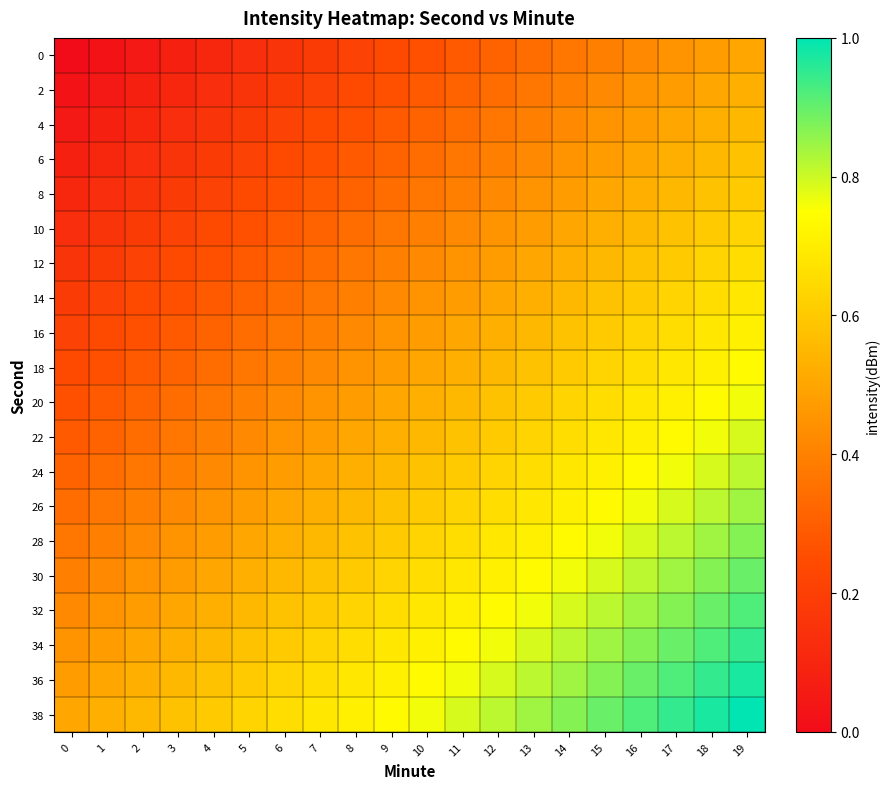

Reading left to right, extract all data points from this chart.

0: 0=0.0	1=0.0	2=0.1	3=0.1	4=0.1	5=0.1	6=0.2	7=0.2	8=0.2	9=0.2	10=0.3	11=0.3	12=0.3	13=0.3	14=0.4	15=0.4	16=0.4	17=0.4	18=0.5	19=0.5
2: 0=0.0	1=0.1	2=0.1	3=0.1	4=0.1	5=0.2	6=0.2	7=0.2	8=0.2	9=0.3	10=0.3	11=0.3	12=0.3	13=0.4	14=0.4	15=0.4	16=0.4	17=0.5	18=0.5	19=0.5
4: 0=0.1	1=0.1	2=0.1	3=0.1	4=0.2	5=0.2	6=0.2	7=0.2	8=0.3	9=0.3	10=0.3	11=0.3	12=0.4	13=0.4	14=0.4	15=0.4	16=0.5	17=0.5	18=0.5	19=0.6
6: 0=0.1	1=0.1	2=0.1	3=0.2	4=0.2	5=0.2	6=0.2	7=0.3	8=0.3	9=0.3	10=0.3	11=0.4	12=0.4	13=0.4	14=0.4	15=0.5	16=0.5	17=0.5	18=0.6	19=0.6
8: 0=0.1	1=0.1	2=0.2	3=0.2	4=0.2	5=0.2	6=0.3	7=0.3	8=0.3	9=0.3	10=0.4	11=0.4	12=0.4	13=0.4	14=0.5	15=0.5	16=0.5	17=0.6	18=0.6	19=0.6
10: 0=0.1	1=0.2	2=0.2	3=0.2	4=0.2	5=0.3	6=0.3	7=0.3	8=0.3	9=0.4	10=0.4	11=0.4	12=0.4	13=0.5	14=0.5	15=0.5	16=0.6	17=0.6	18=0.6	19=0.6
12: 0=0.2	1=0.2	2=0.2	3=0.2	4=0.3	5=0.3	6=0.3	7=0.3	8=0.4	9=0.4	10=0.4	11=0.4	12=0.5	13=0.5	14=0.5	15=0.6	16=0.6	17=0.6	18=0.6	19=0.7
14: 0=0.2	1=0.2	2=0.2	3=0.3	4=0.3	5=0.3	6=0.3	7=0.4	8=0.4	9=0.4	10=0.4	11=0.5	12=0.5	13=0.5	14=0.6	15=0.6	16=0.6	17=0.6	18=0.7	19=0.7
16: 0=0.2	1=0.2	2=0.3	3=0.3	4=0.3	5=0.3	6=0.4	7=0.4	8=0.4	9=0.4	10=0.5	11=0.5	12=0.5	13=0.6	14=0.6	15=0.6	16=0.6	17=0.7	18=0.7	19=0.7
18: 0=0.2	1=0.3	2=0.3	3=0.3	4=0.3	5=0.4	6=0.4	7=0.4	8=0.4	9=0.5	10=0.5	11=0.5	12=0.6	13=0.6	14=0.6	15=0.6	16=0.7	17=0.7	18=0.7	19=0.7
20: 0=0.3	1=0.3	2=0.3	3=0.3	4=0.4	5=0.4	6=0.4	7=0.4	8=0.5	9=0.5	10=0.5	11=0.6	12=0.6	13=0.6	14=0.6	15=0.7	16=0.7	17=0.7	18=0.7	19=0.8
22: 0=0.3	1=0.3	2=0.3	3=0.4	4=0.4	5=0.4	6=0.4	7=0.5	8=0.5	9=0.5	10=0.6	11=0.6	12=0.6	13=0.6	14=0.7	15=0.7	16=0.7	17=0.7	18=0.8	19=0.8
24: 0=0.3	1=0.3	2=0.4	3=0.4	4=0.4	5=0.4	6=0.5	7=0.5	8=0.5	9=0.6	10=0.6	11=0.6	12=0.6	13=0.7	14=0.7	15=0.7	16=0.7	17=0.8	18=0.8	19=0.8
26: 0=0.3	1=0.4	2=0.4	3=0.4	4=0.4	5=0.5	6=0.5	7=0.5	8=0.6	9=0.6	10=0.6	11=0.6	12=0.7	13=0.7	14=0.7	15=0.7	16=0.8	17=0.8	18=0.8	19=0.8
28: 0=0.4	1=0.4	2=0.4	3=0.4	4=0.5	5=0.5	6=0.5	7=0.6	8=0.6	9=0.6	10=0.6	11=0.7	12=0.7	13=0.7	14=0.7	15=0.8	16=0.8	17=0.8	18=0.8	19=0.9
30: 0=0.4	1=0.4	2=0.4	3=0.5	4=0.5	5=0.5	6=0.6	7=0.6	8=0.6	9=0.6	10=0.7	11=0.7	12=0.7	13=0.7	14=0.8	15=0.8	16=0.8	17=0.8	18=0.9	19=0.9
32: 0=0.4	1=0.4	2=0.5	3=0.5	4=0.5	5=0.6	6=0.6	7=0.6	8=0.6	9=0.7	10=0.7	11=0.7	12=0.7	13=0.8	14=0.8	15=0.8	16=0.8	17=0.9	18=0.9	19=0.9
34: 0=0.4	1=0.5	2=0.5	3=0.5	4=0.6	5=0.6	6=0.6	7=0.6	8=0.7	9=0.7	10=0.7	11=0.7	12=0.8	13=0.8	14=0.8	15=0.8	16=0.9	17=0.9	18=0.9	19=0.9
36: 0=0.5	1=0.5	2=0.5	3=0.6	4=0.6	5=0.6	6=0.6	7=0.7	8=0.7	9=0.7	10=0.7	11=0.8	12=0.8	13=0.8	14=0.8	15=0.9	16=0.9	17=0.9	18=0.9	19=1.0
38: 0=0.5	1=0.5	2=0.6	3=0.6	4=0.6	5=0.6	6=0.7	7=0.7	8=0.7	9=0.7	10=0.8	11=0.8	12=0.8	13=0.8	14=0.9	15=0.9	16=0.9	17=0.9	18=1.0	19=1.0